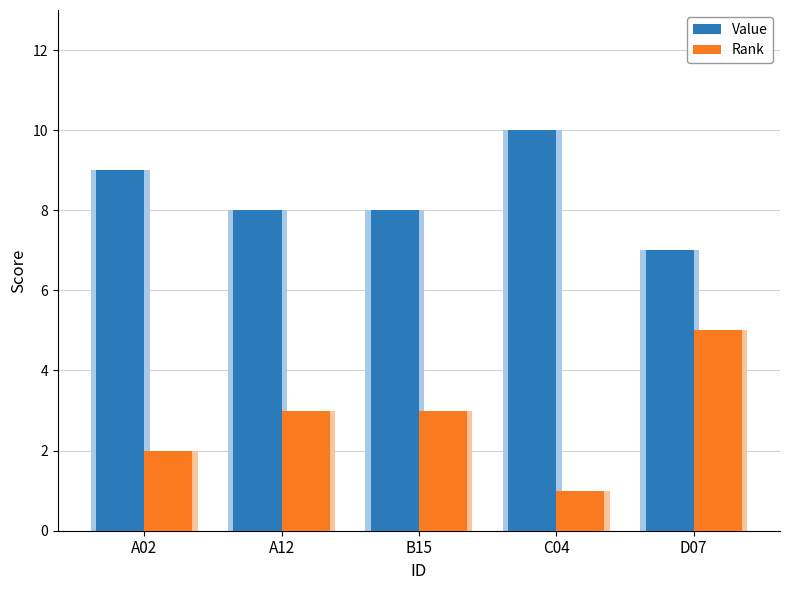

Rank the series at A02 from highest to lowest value.

Value, Rank